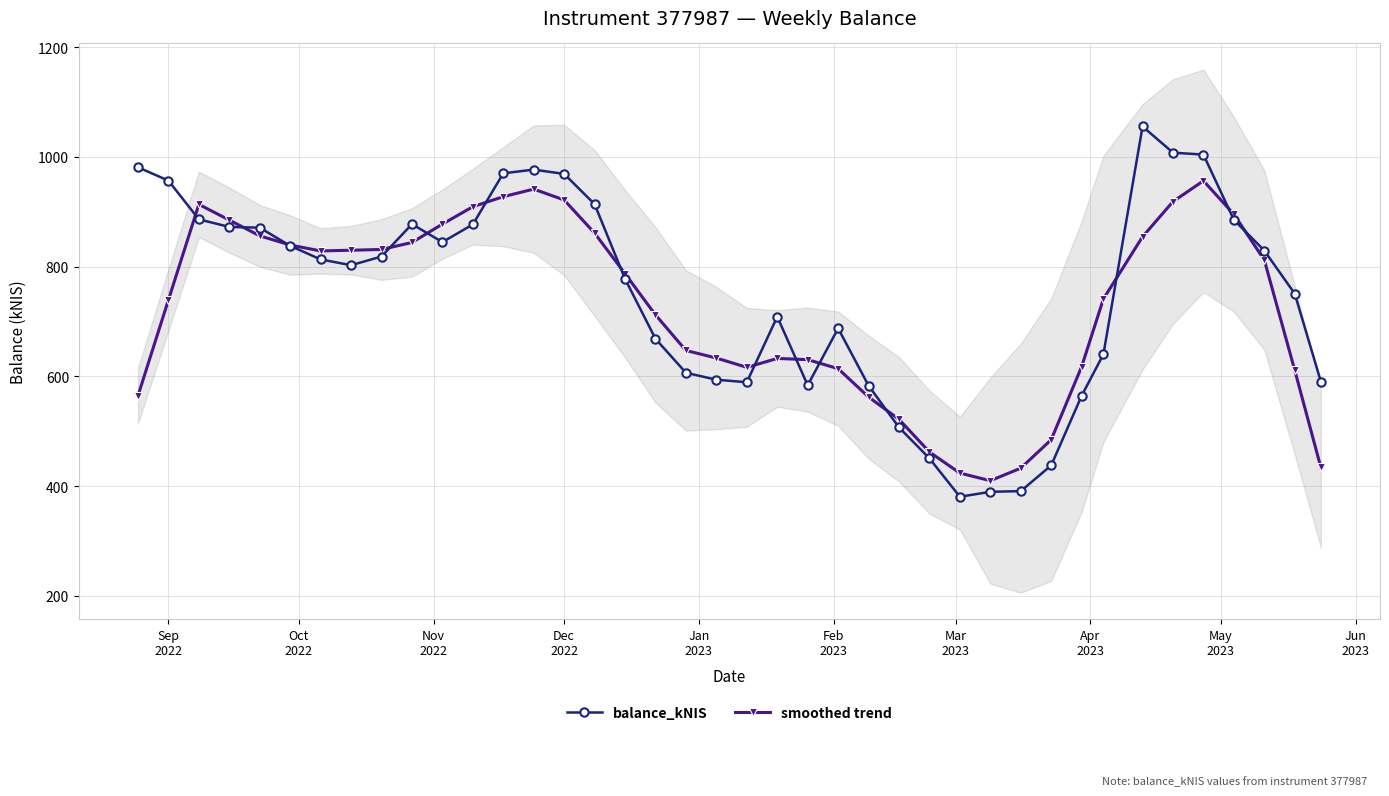

Rank the series by their maximum value, from highest to lowest.

balance_kNIS, smoothed trend